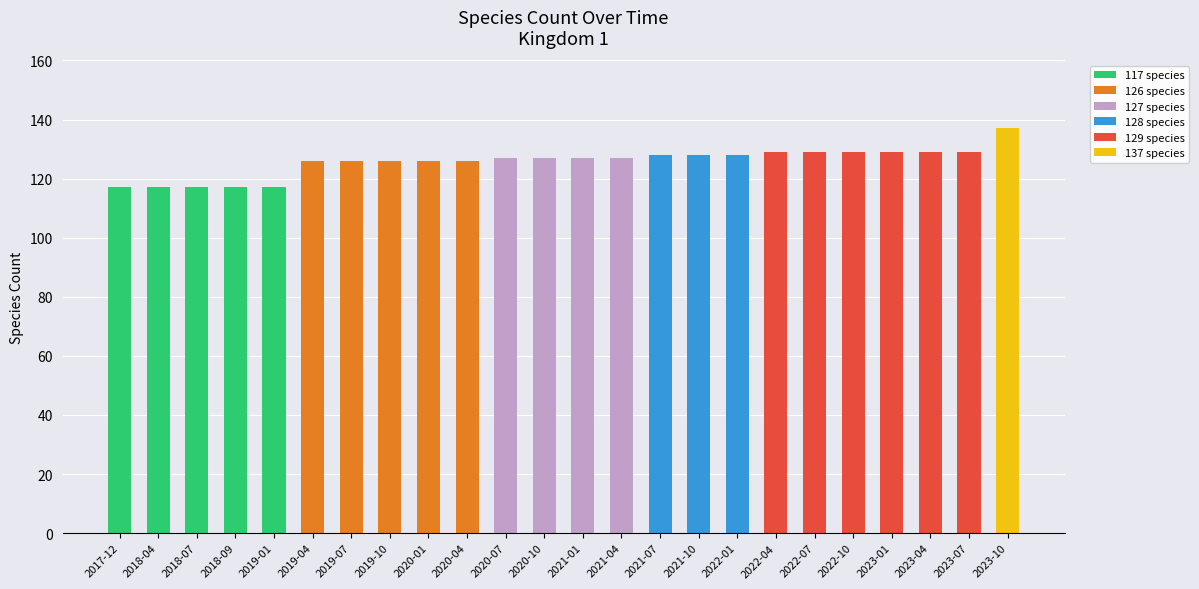

What is the maximum value for 117 species?

117